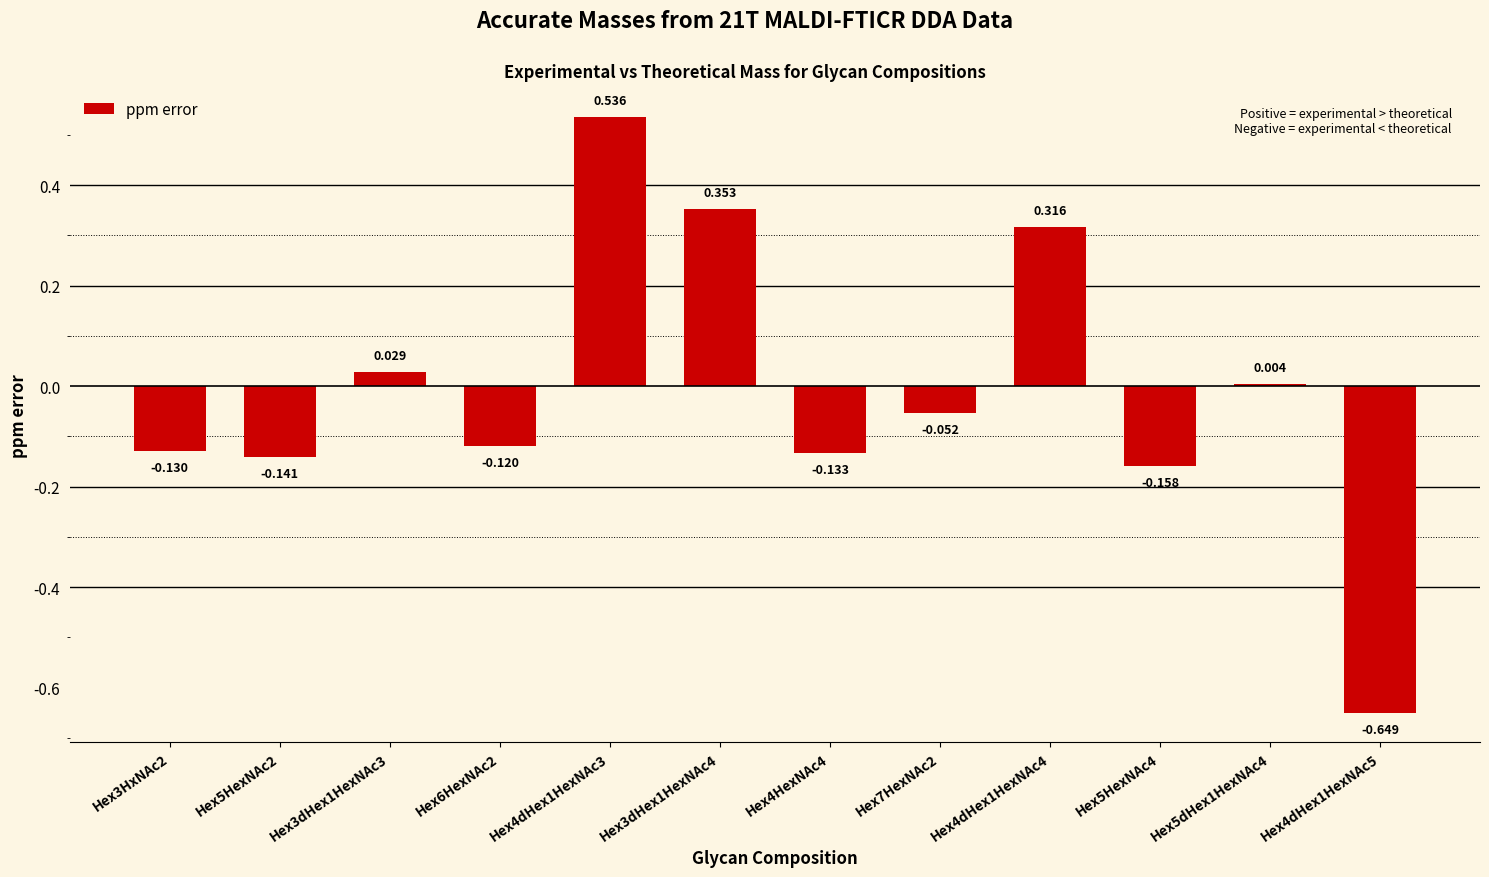

Rank the categories by value from lowest to highest.

Hex4dHex1HexNAc5, Hex5HexNAc4, Hex5HexNAc2, Hex4HexNAc4, Hex3HxNAc2, Hex6HexNAc2, Hex7HexNAc2, Hex5dHex1HexNAc4, Hex3dHex1HexNAc3, Hex4dHex1HexNAc4, Hex3dHex1HexNAc4, Hex4dHex1HexNAc3